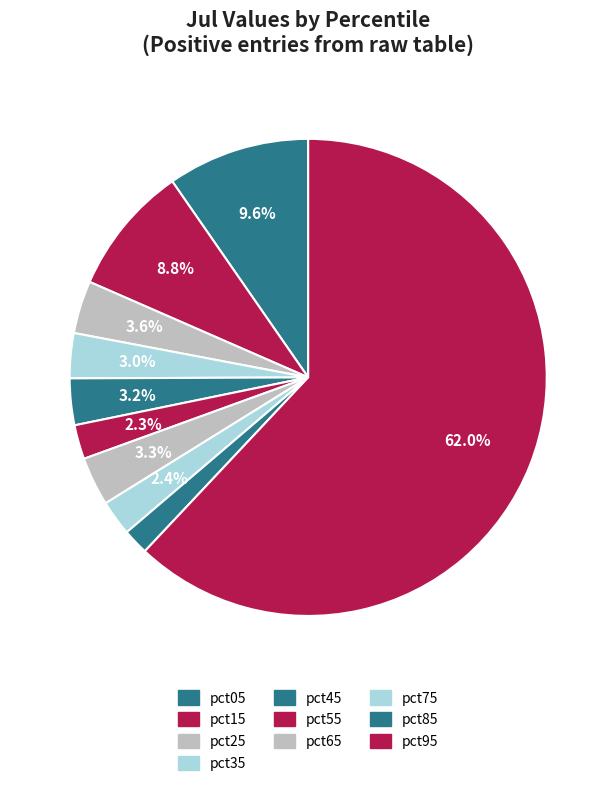

Rank the categories by value from lowest to highest.

pct85, pct55, pct75, pct35, pct45, pct65, pct25, pct15, pct05, pct95